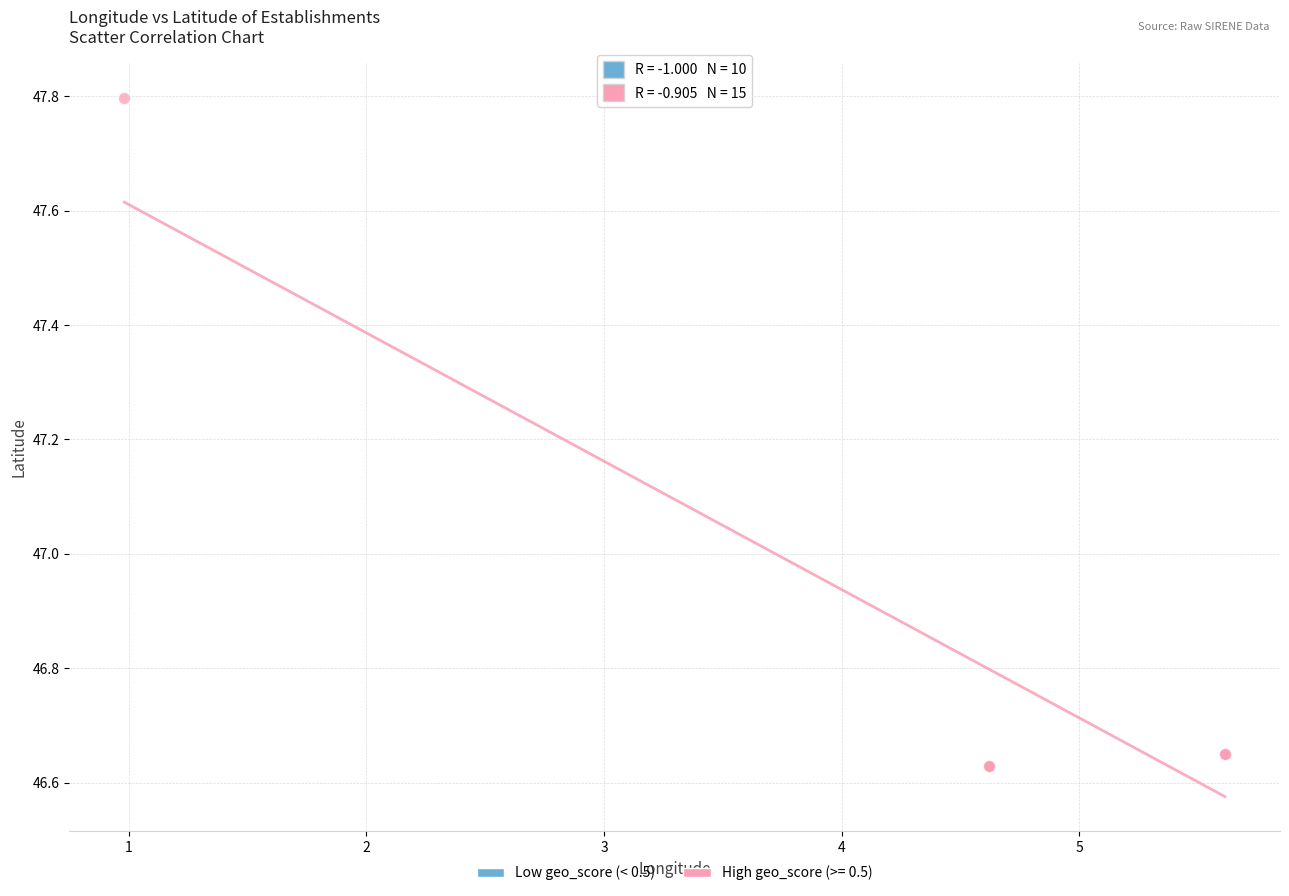

Which series reaches the maximum Y coordinate?

High geo_score (>= 0.5)